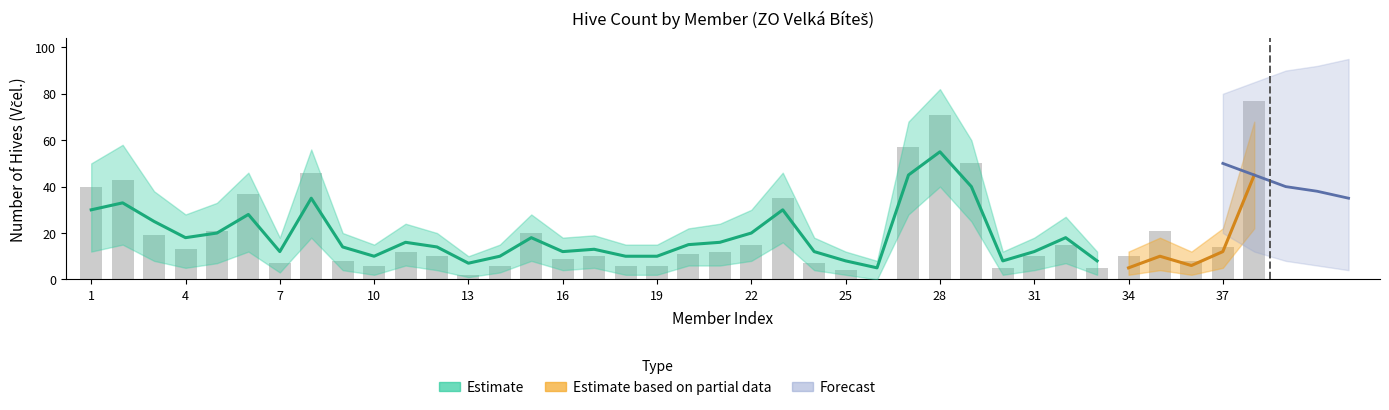

Count the number of values greater than 12.

17